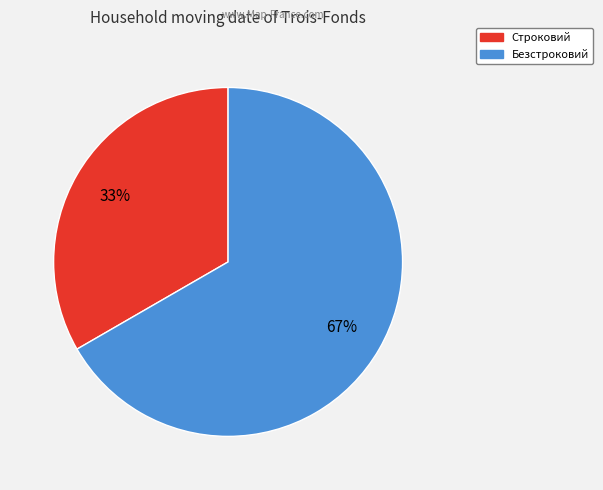

What is the majority slice?

Безстроковий